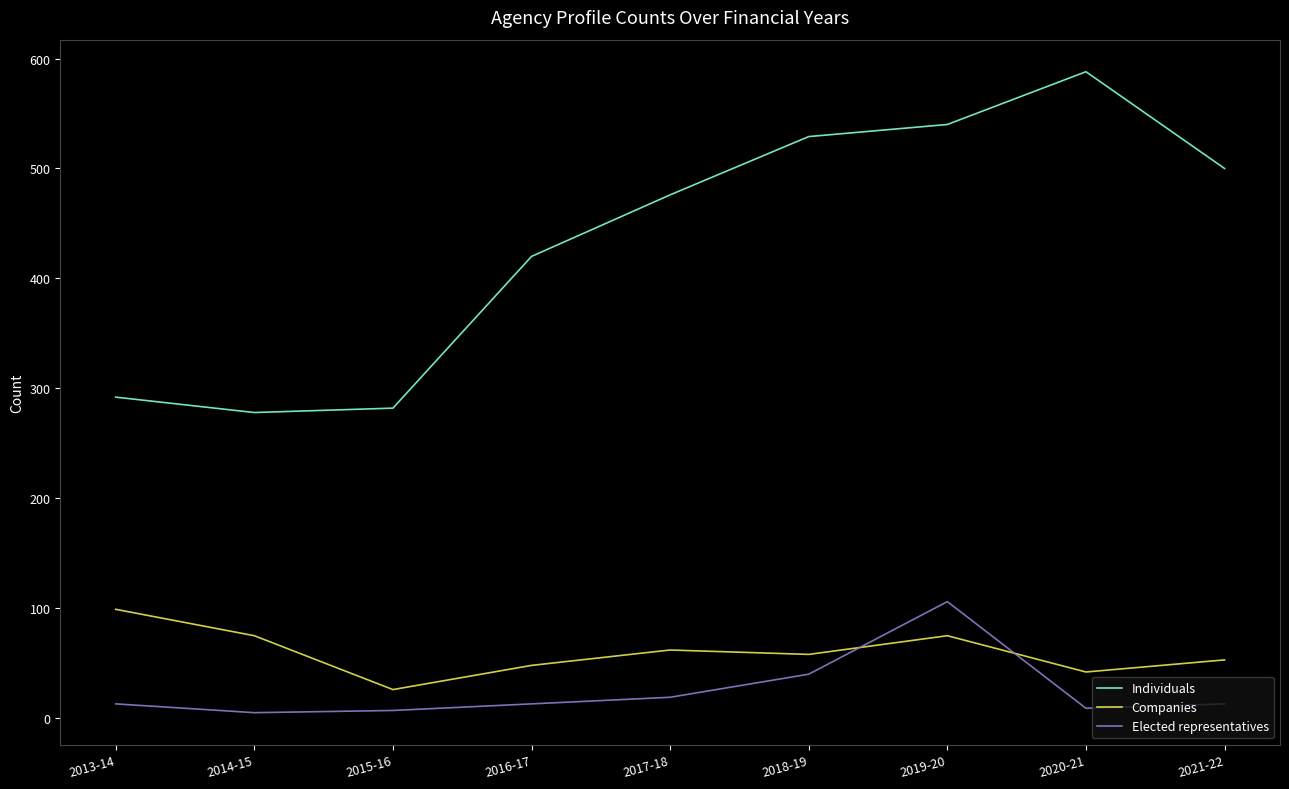

True or false: Companies and Individuals cross at least once.

False